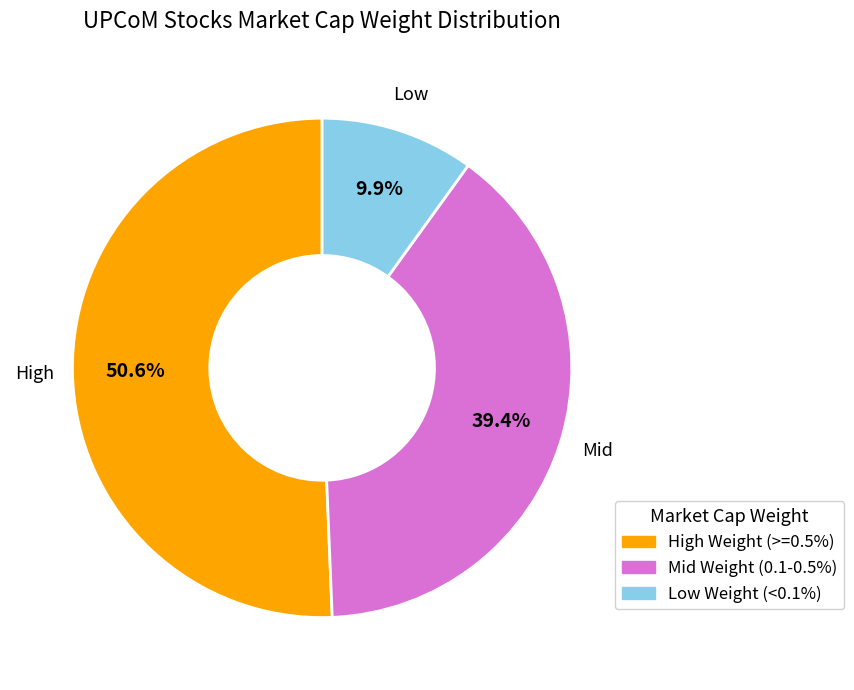

Is there a majority slice in this chart?

Yes